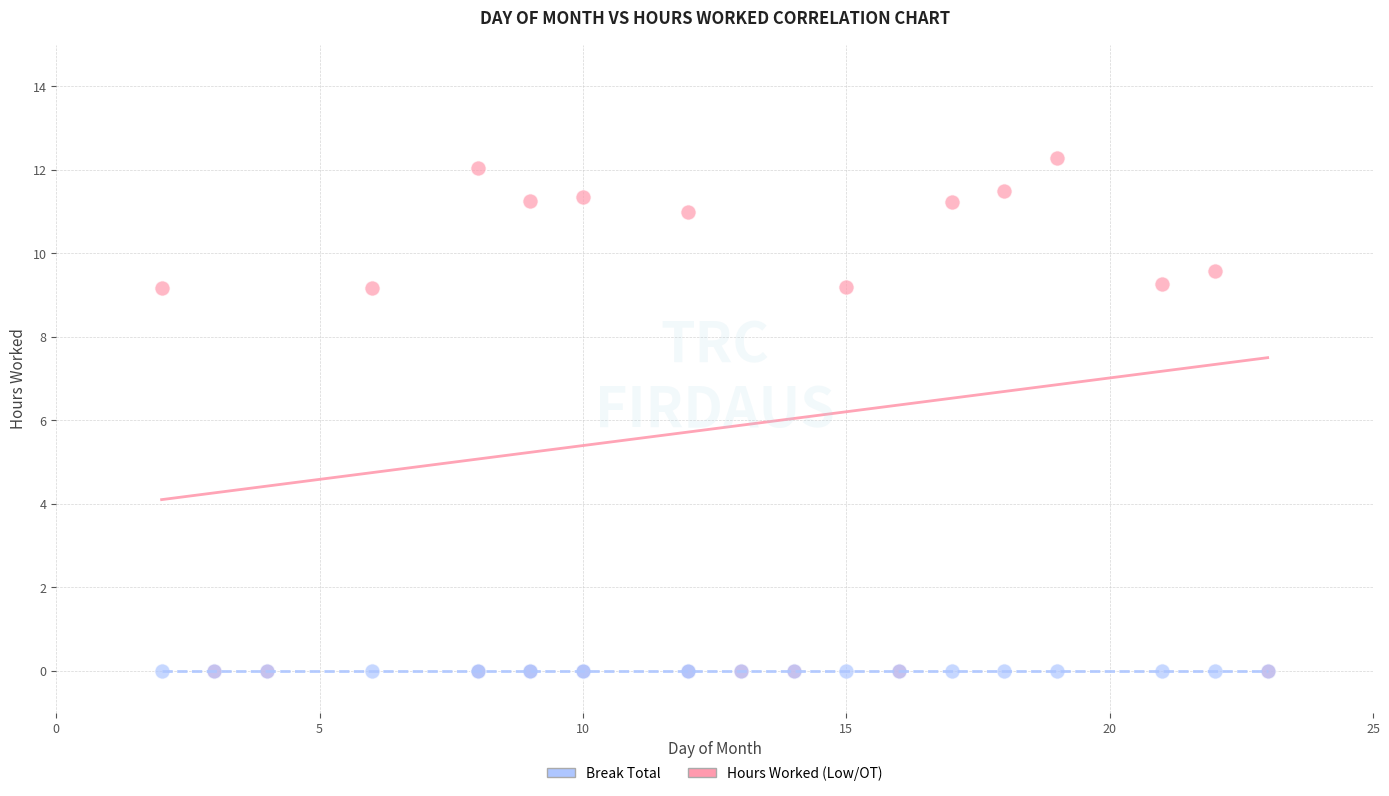

Which series contains the highest Y value?

Hours Worked (Low/OT)